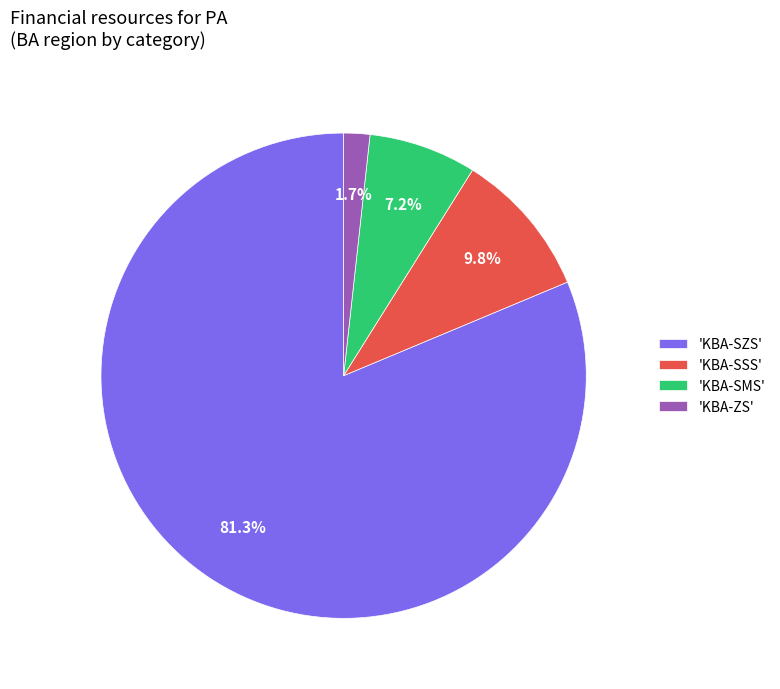

Combined, do 'KBA-SMS' and 'KBA-SZS' account for over 50%?

Yes